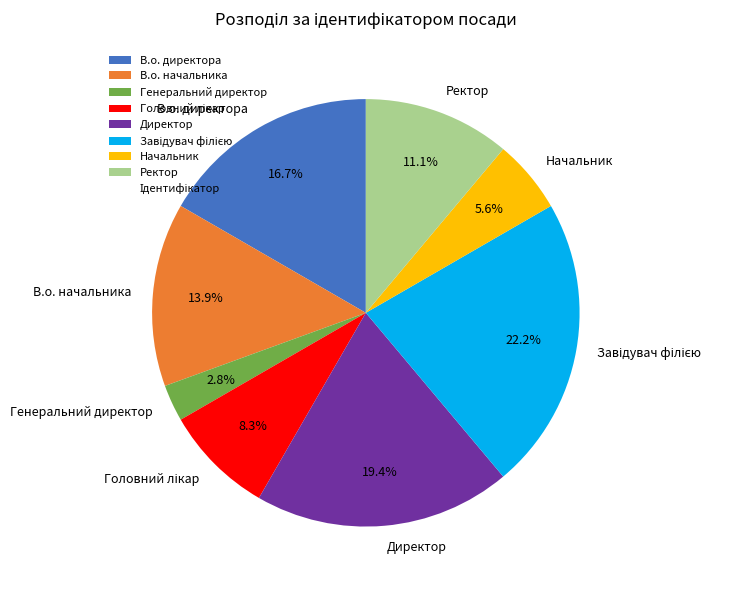

To the nearest percent, what portion does Начальник represent?

6%